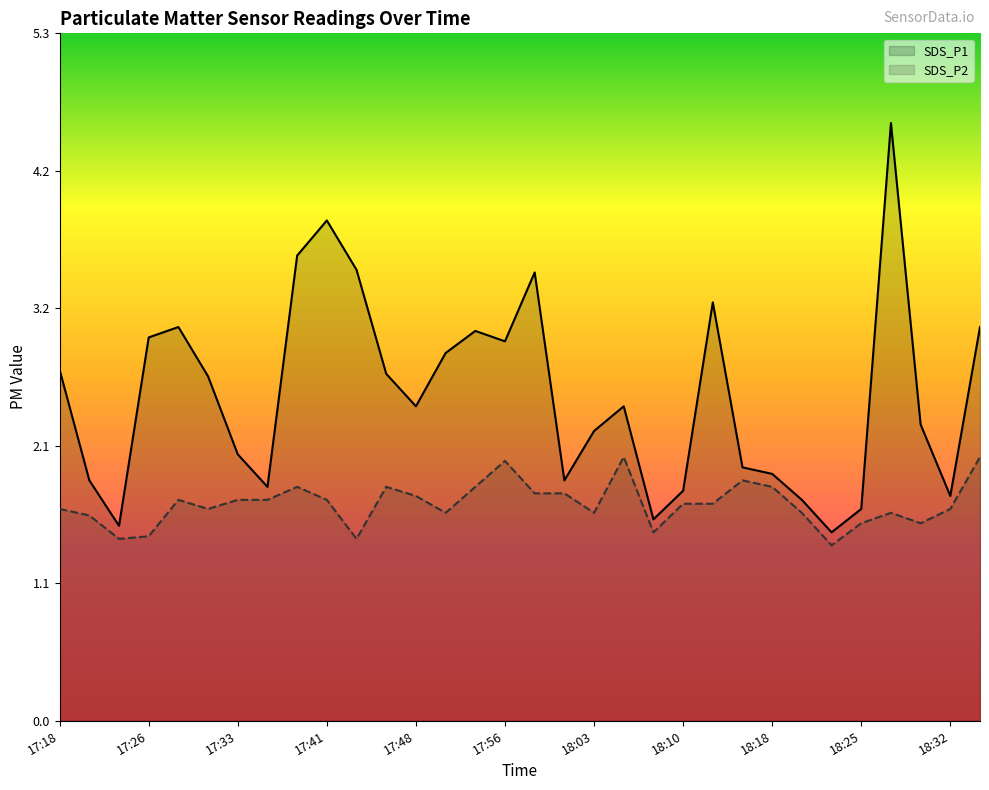

What are all the series names shown in the legend?

SDS_P1, SDS_P2